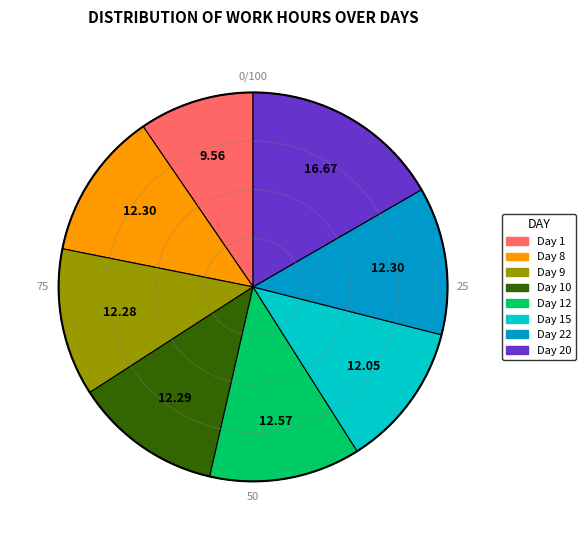

Is there a majority slice in this chart?

No